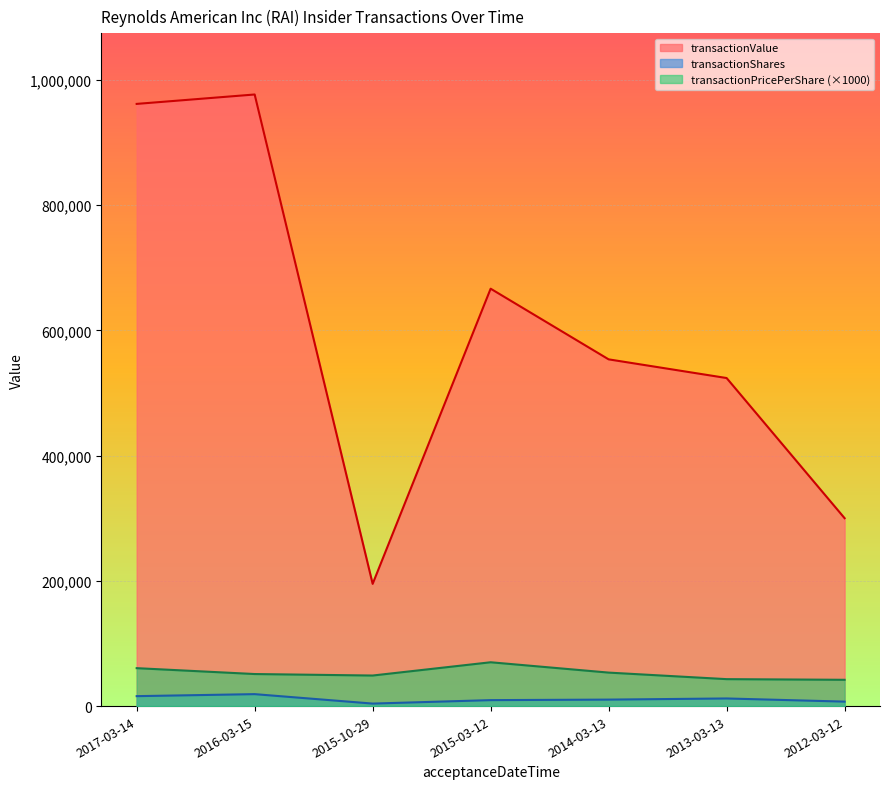

Which has a higher value, 2015-03-12 or 2012-03-12?

2015-03-12